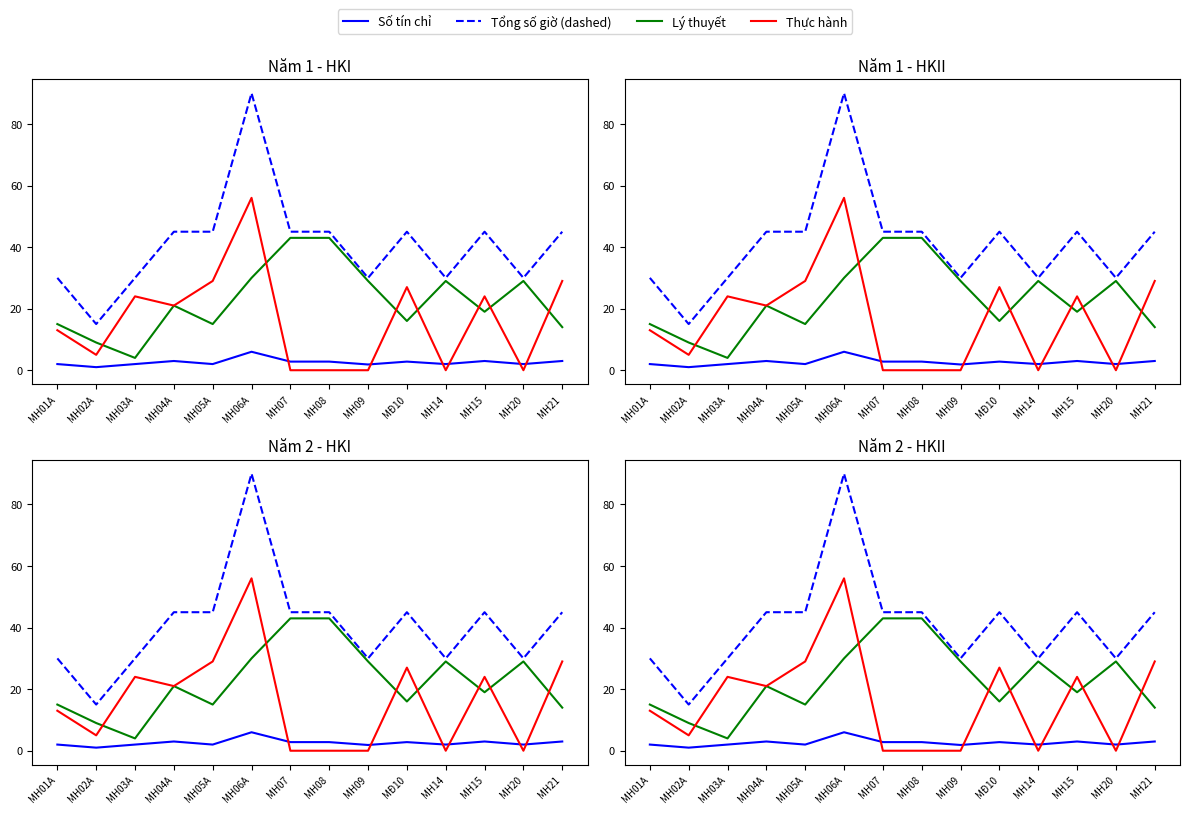

Read the Thực hành value at MH15.

24.0